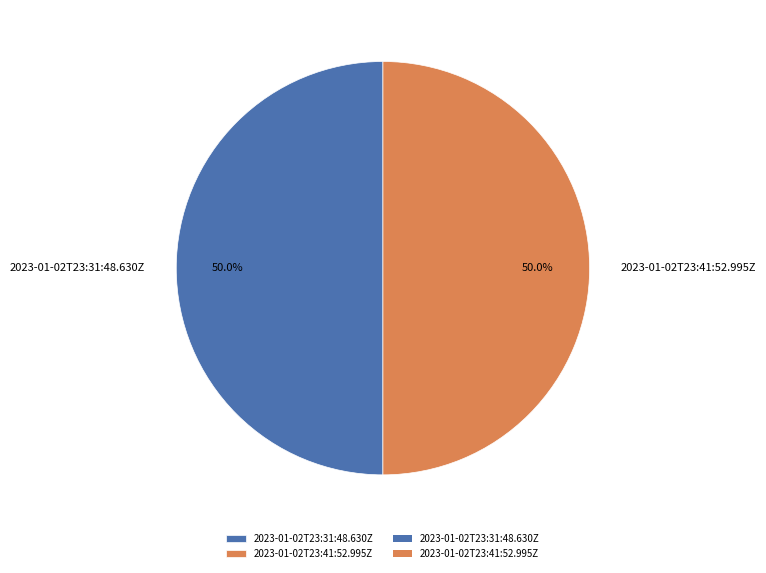

What percentage is the 2023-01-02T23:41:52.995Z slice, to the nearest percent?

50%